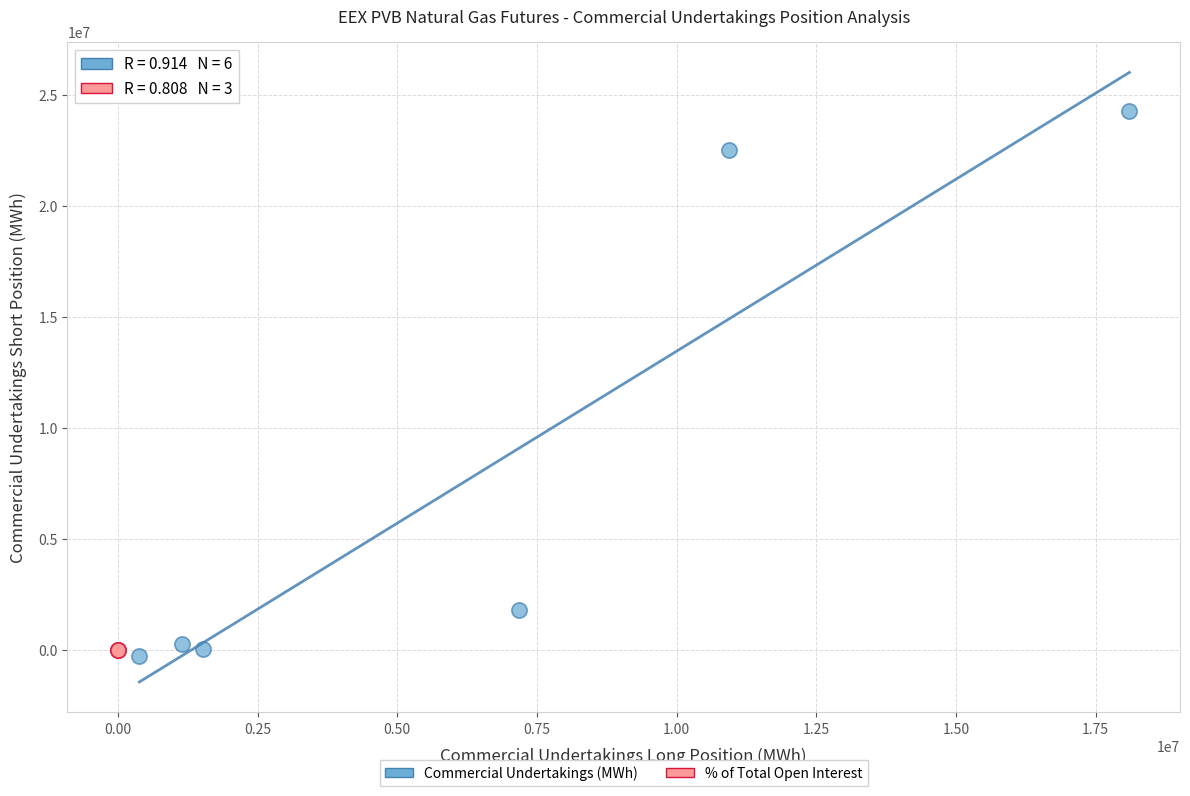

Which series contains the highest Y value?

Commercial Undertakings (MWh)